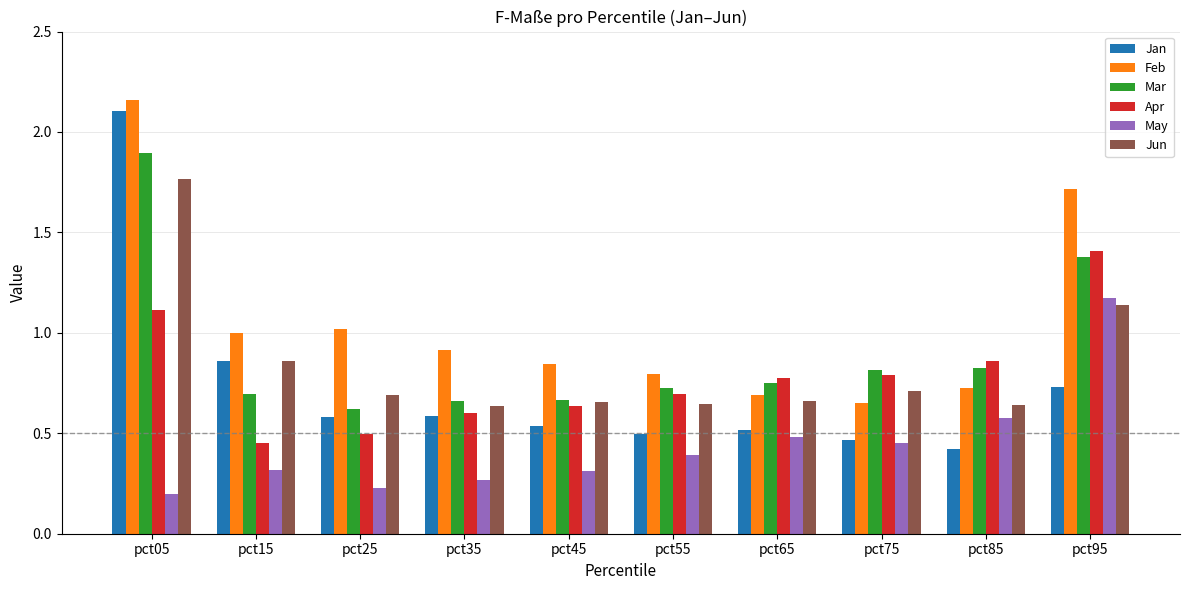

What is the sum of all Jun values?

8.4